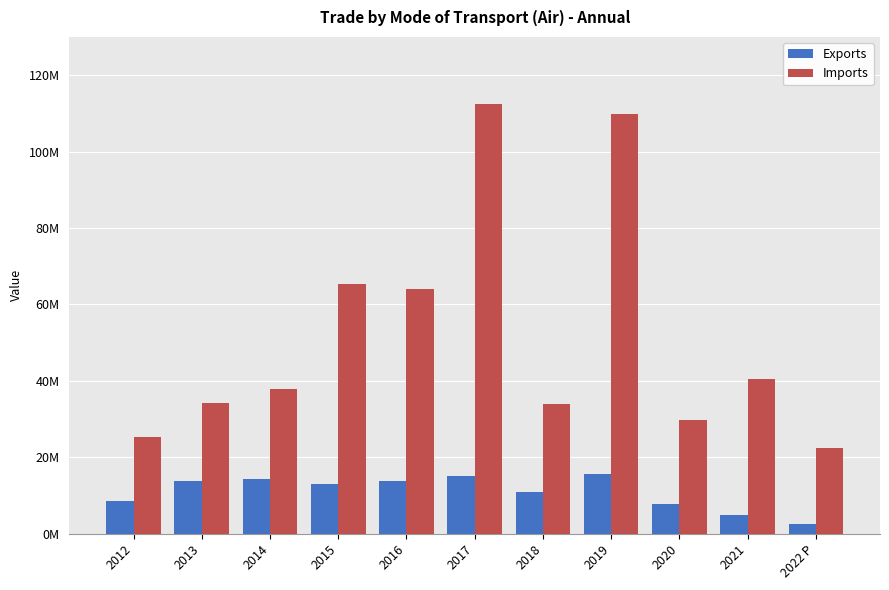

Reading right to left, what are all the values shown in this chart?

Exports: 2022 P=2436005.8	2021=4896386.6	2020=7862701.9	2019=15642526.7	2018=10930209.3	2017=15188296.4	2016=13695031.0	2015=13150486.8	2014=14344116.6	2013=13897341.0	2012=8626828.0
Imports: 2022 P=22377546.1	2021=40438146.1	2020=29837372.5	2019=109828784.7	2018=34021200.8	2017=112580121.8	2016=64010445.8	2015=65351715.5	2014=37763303.1	2013=34232366.2	2012=25258551.0